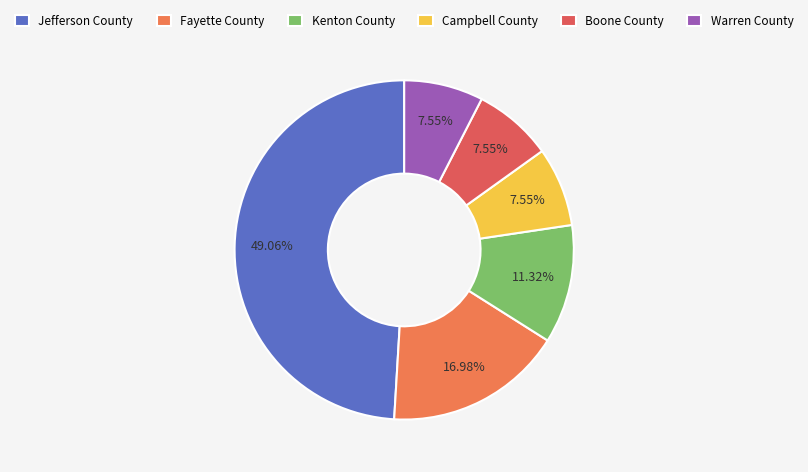

To the nearest percent, what percentage of the pie is Warren County?

8%